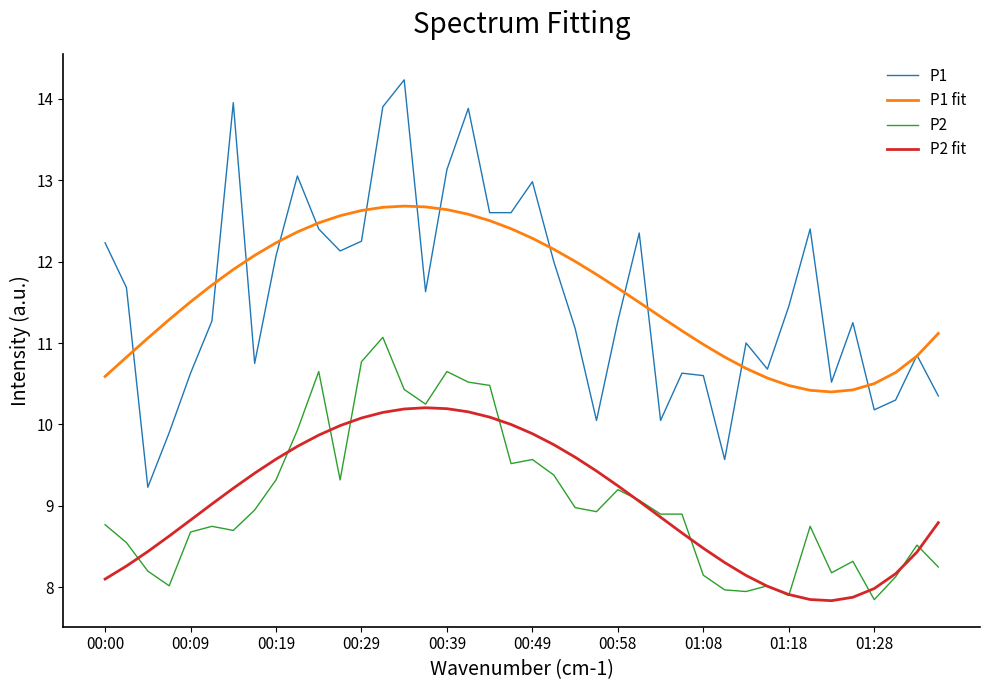

Which series has the widest spread of values?

P1